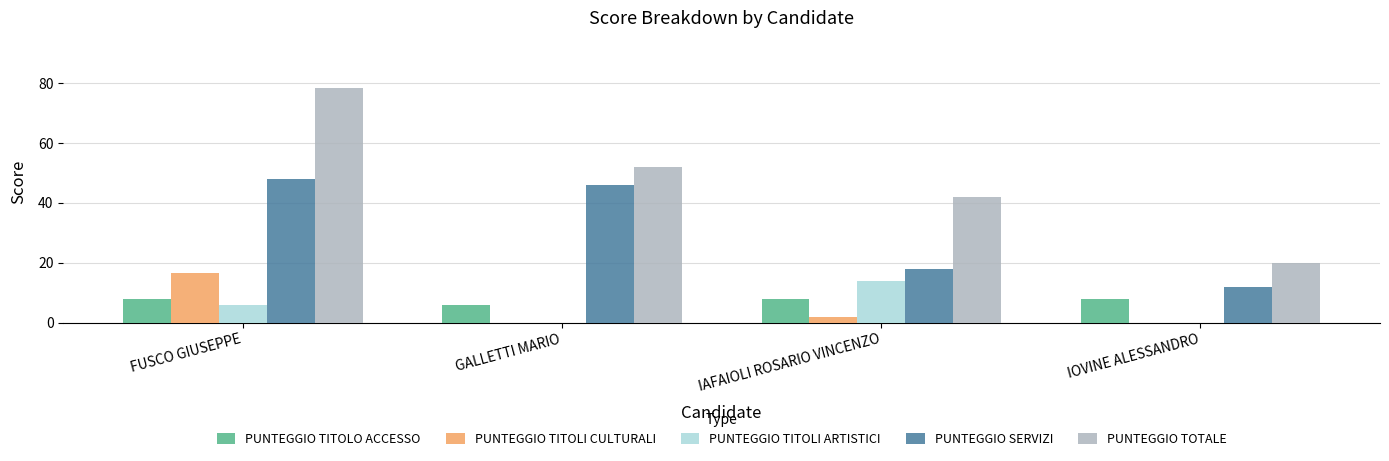

True or false: PUNTEGGIO TITOLI CULTURALI has a value of 2.0 at IAFAIOLI ROSARIO VINCENZO.

True